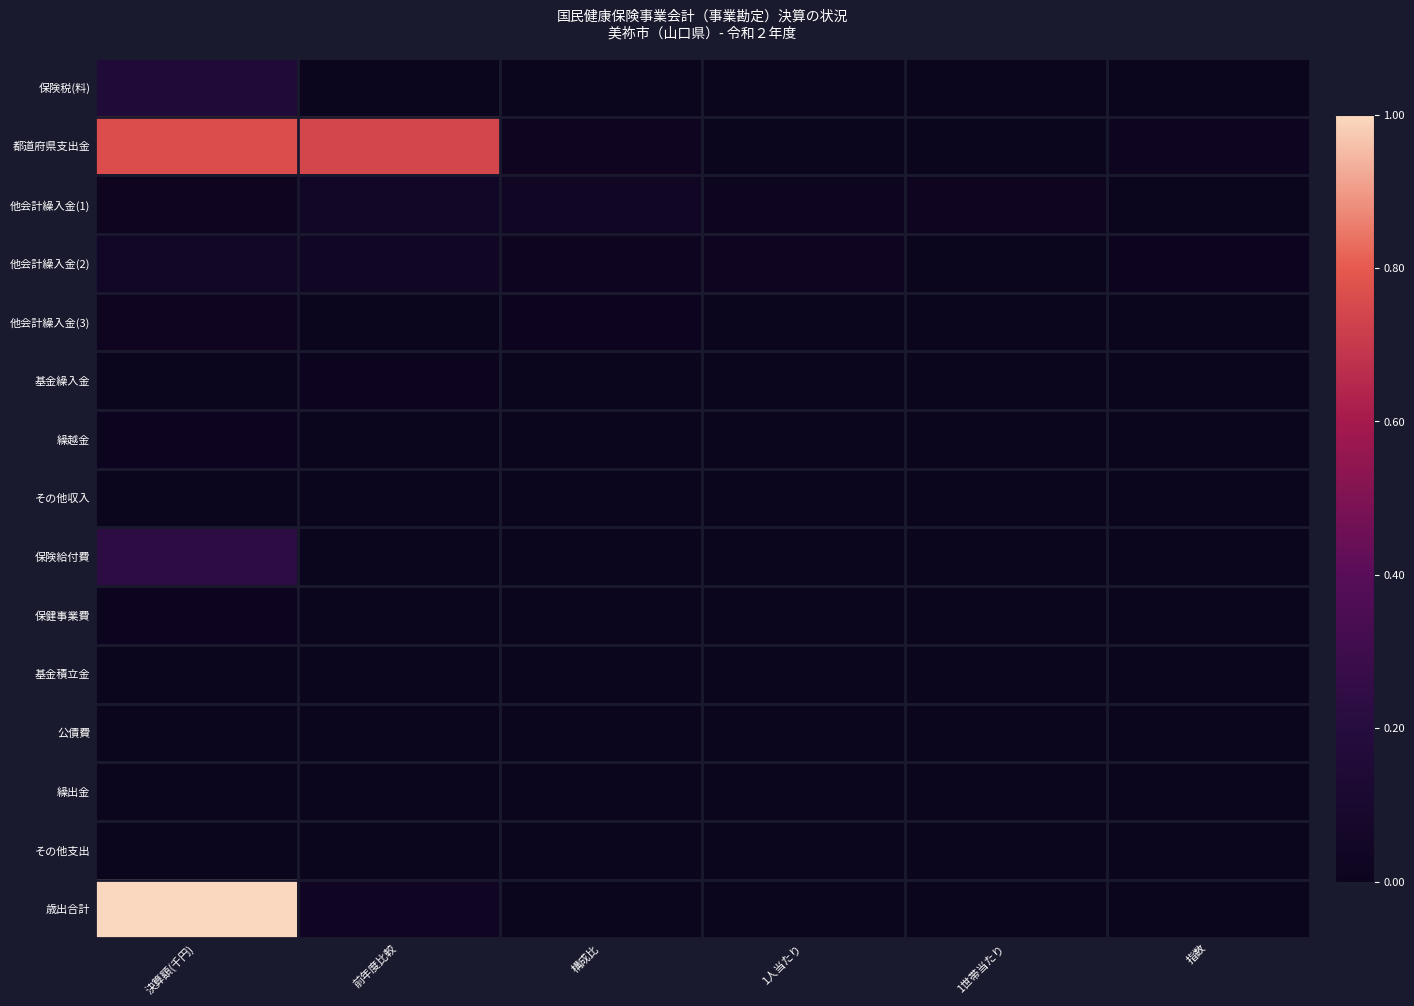

Which series changed the most between 前年度比較 and 指数?

都道府県支出金